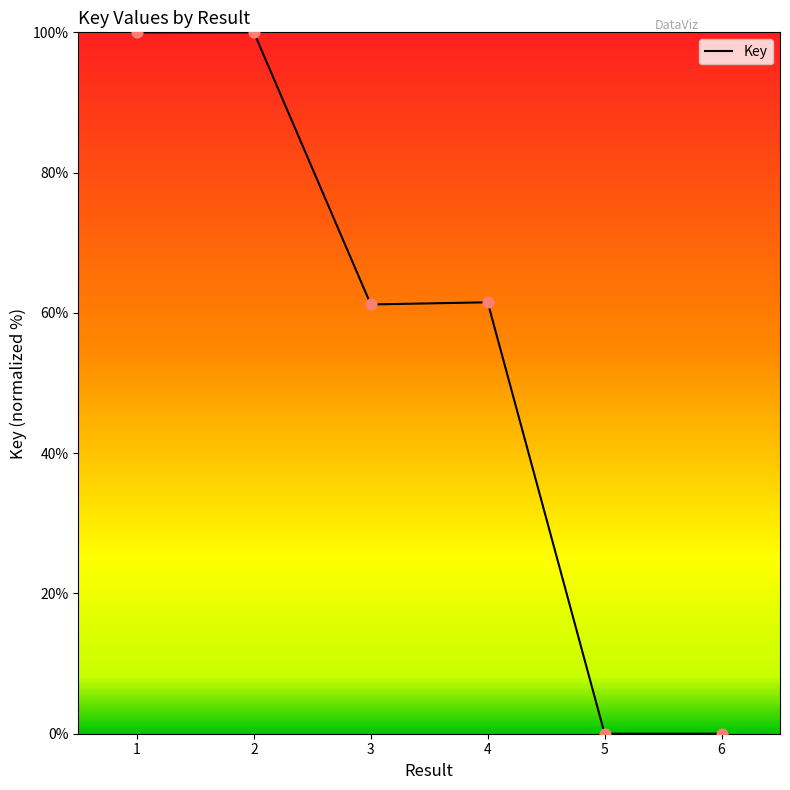

Approximately how many times larger is the value at 1 compared to 4?

1.6